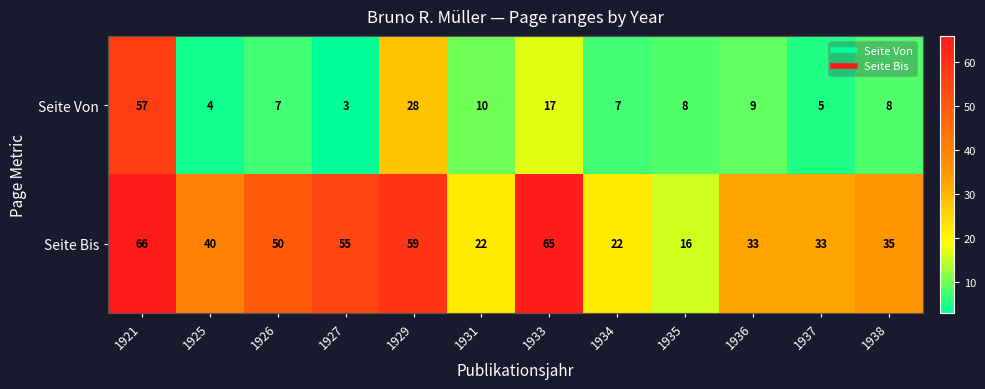

At which label is Seite Bis closest to 41?

1925